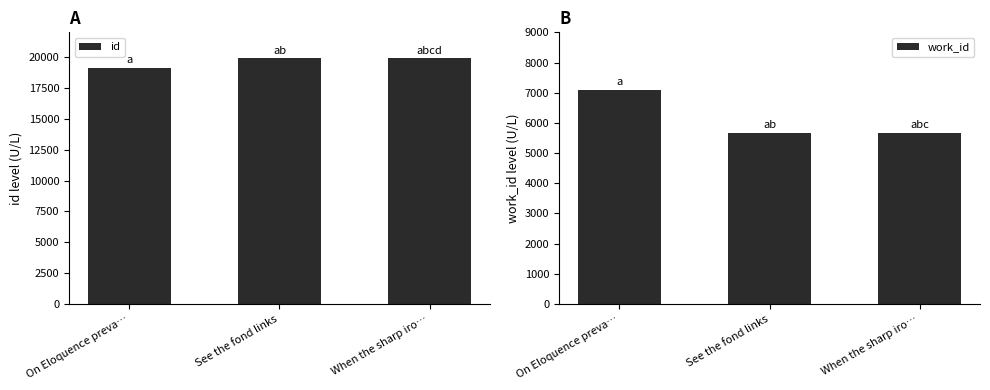

Count the number of data series in this chart.

2